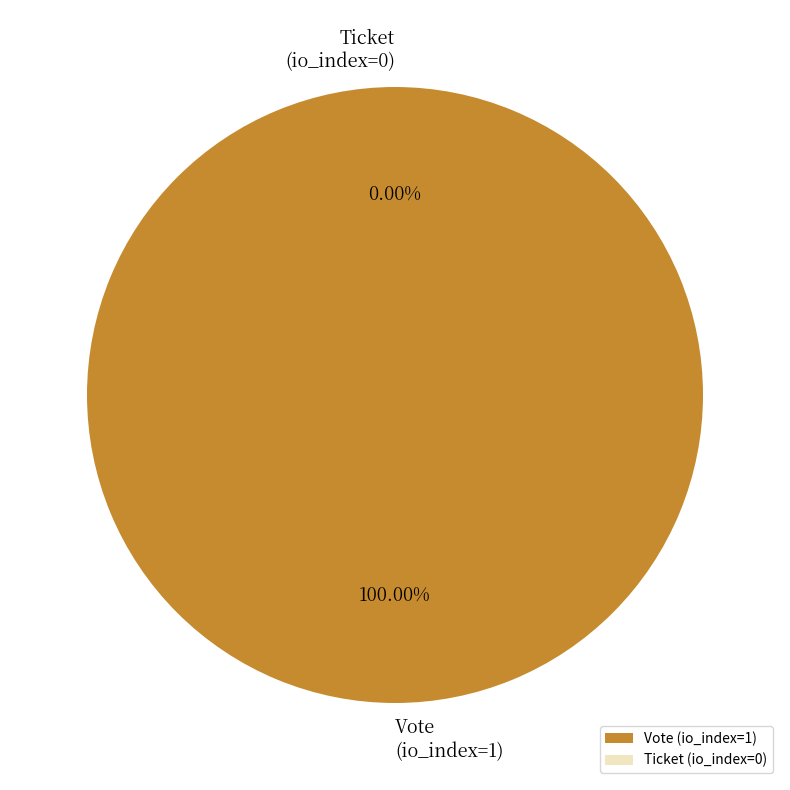

What is the largest slice in the pie chart?

Vote (io_index=1)